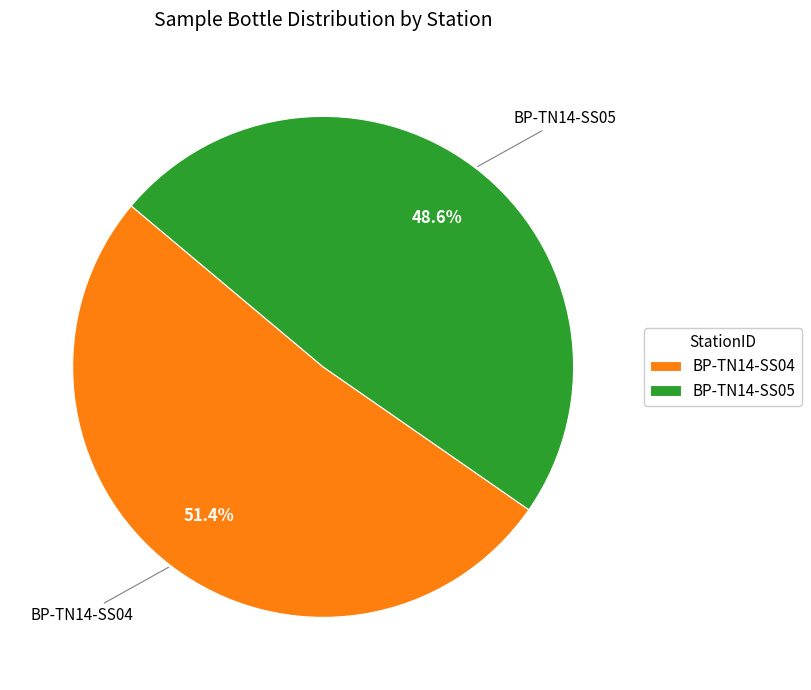

To the nearest percent, what is the average slice percentage?

50%